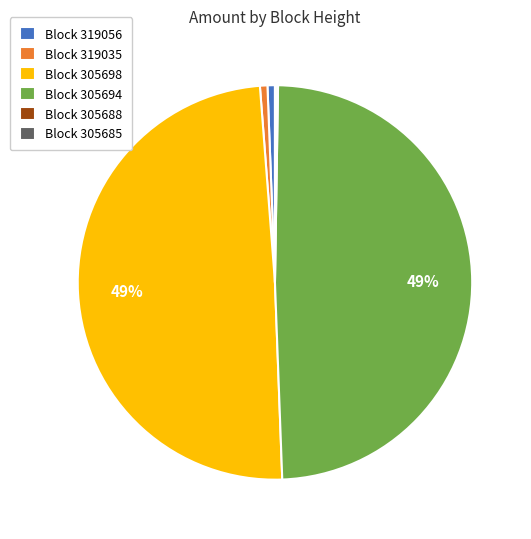

To the nearest percent, what is the difference between the largest and smallest slice percentages?

49%